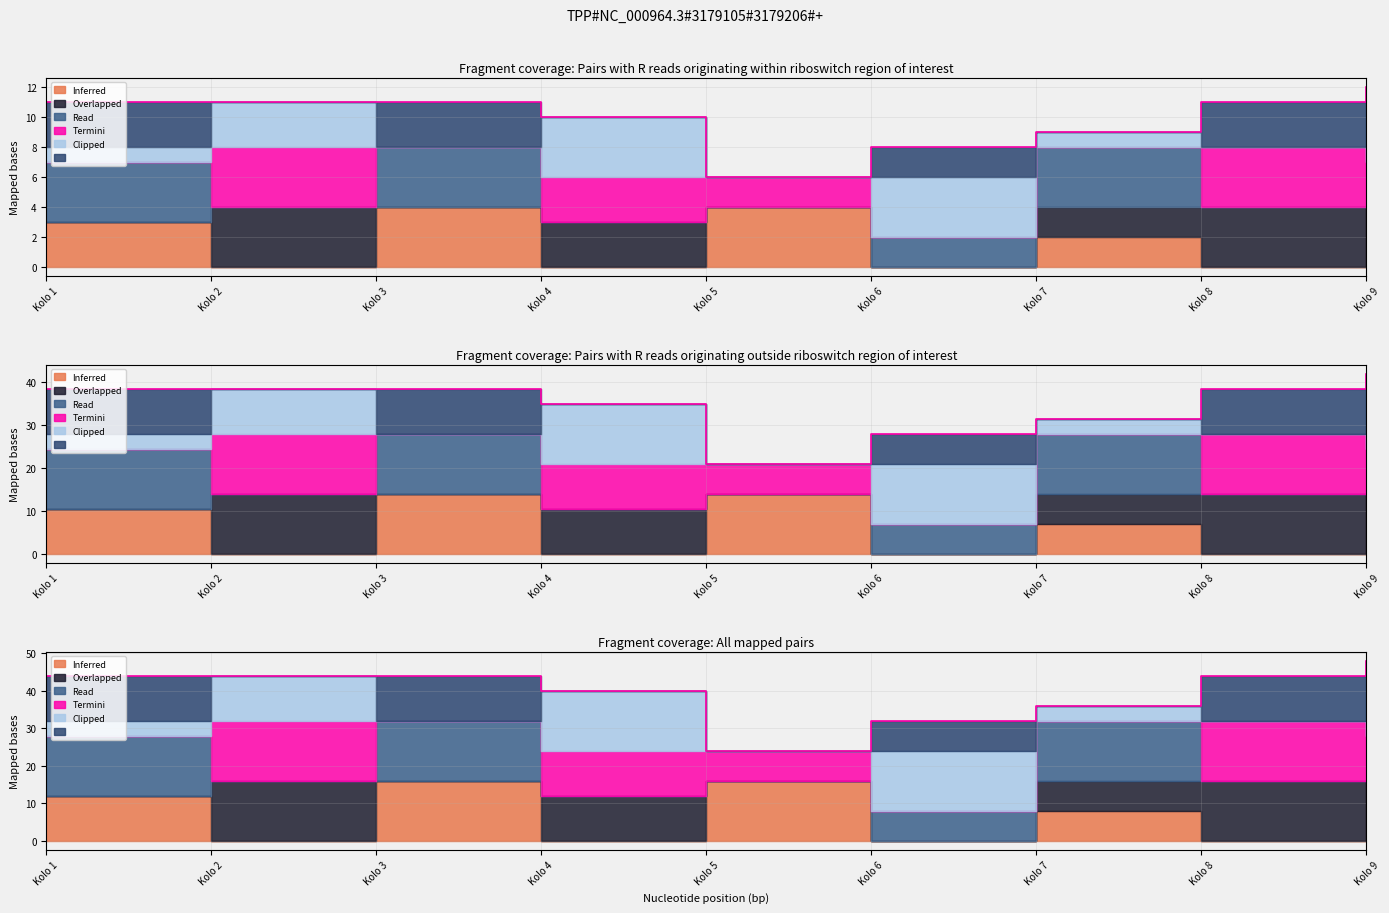

At which label is the value closest to 36?

Kolo 7